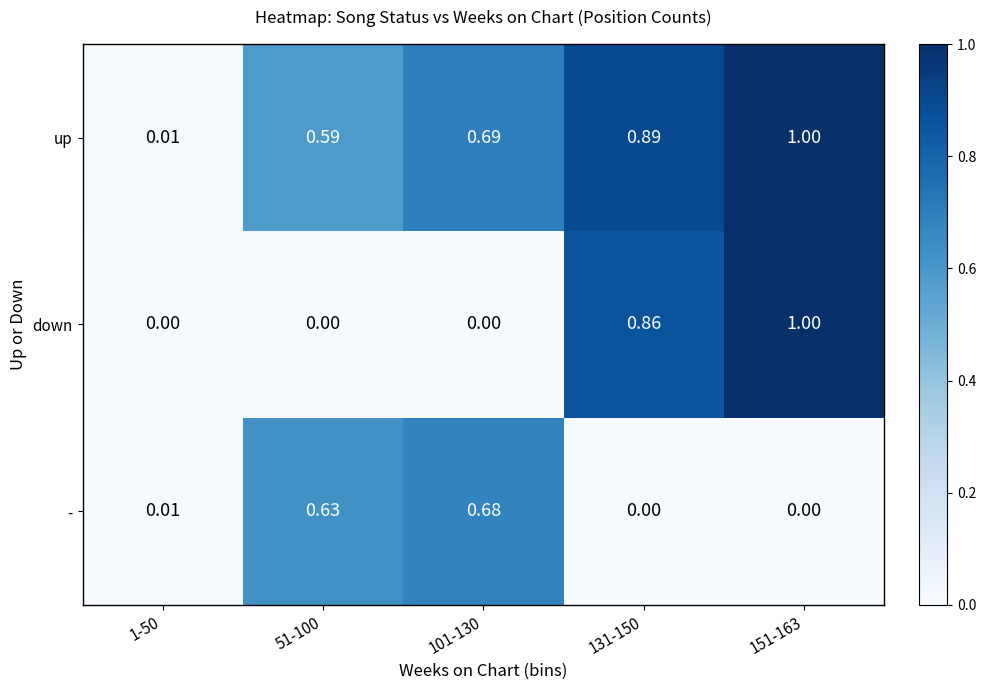

Rank the series at 101-130 from lowest to highest value.

down, -, up